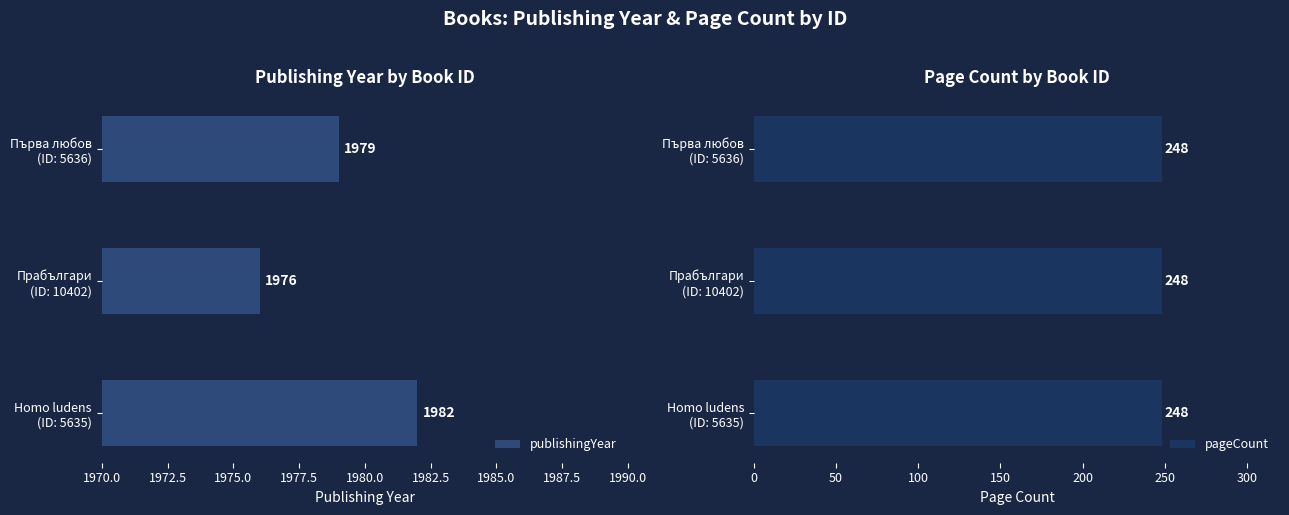

Which series has the largest range (max minus min)?

publishingYear